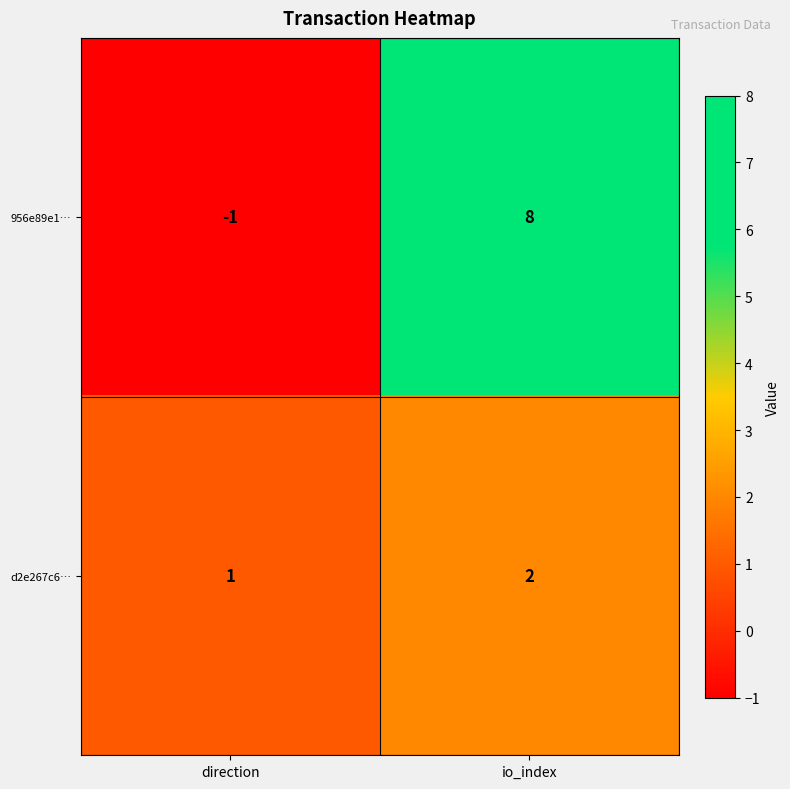

The 956e89e1… series shows 8 at io_index. True or false?

True